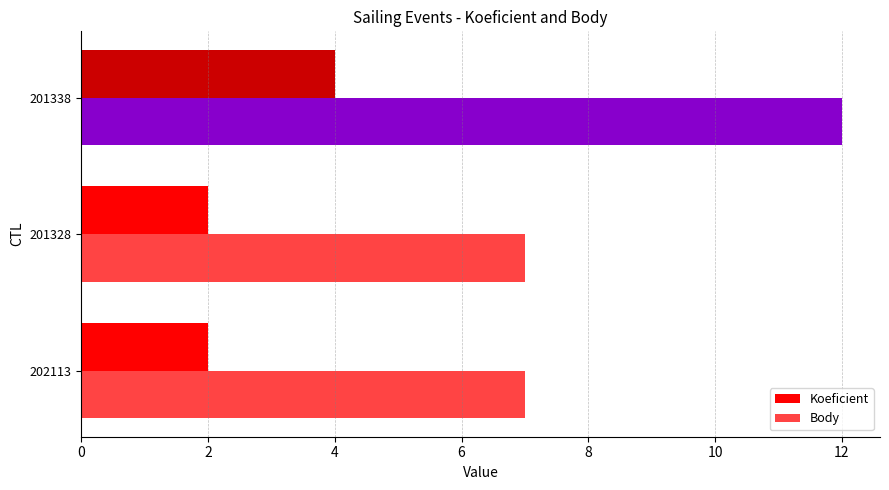

What is the smallest value displayed?

2